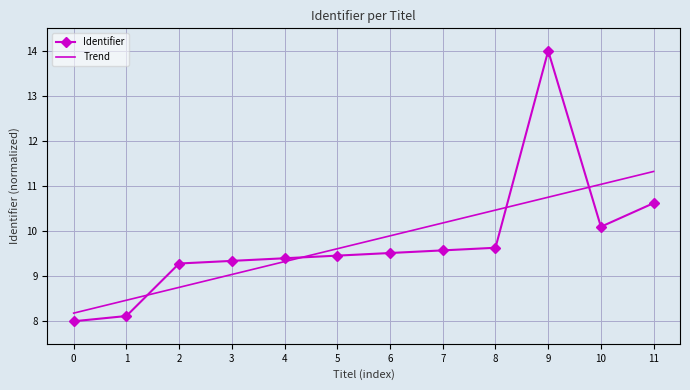

Is it true that Trend equals 8.5 at 1?

True